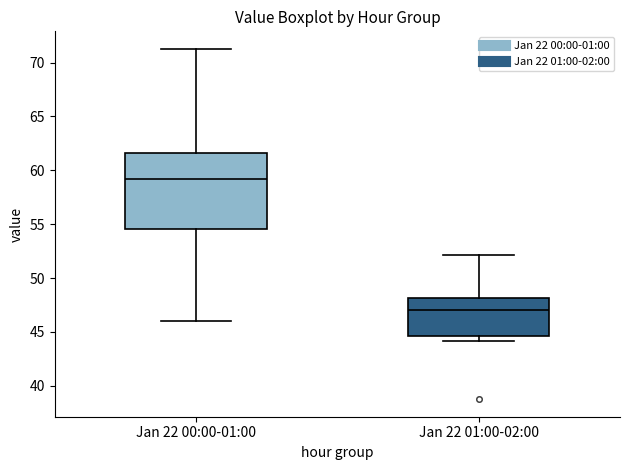

Which box is the tallest, from its lower edge to its upper edge?

Jan 22 00:00-01:00